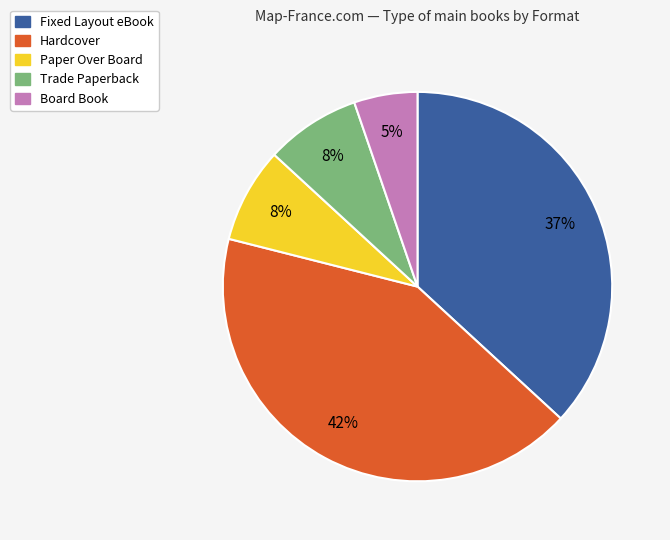

The Hardcover slice represents 28% of the pie. True or false?

False